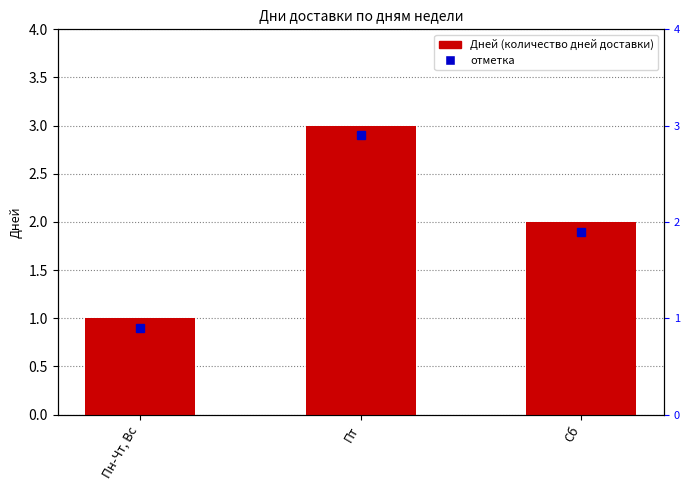

What is the average value?

2